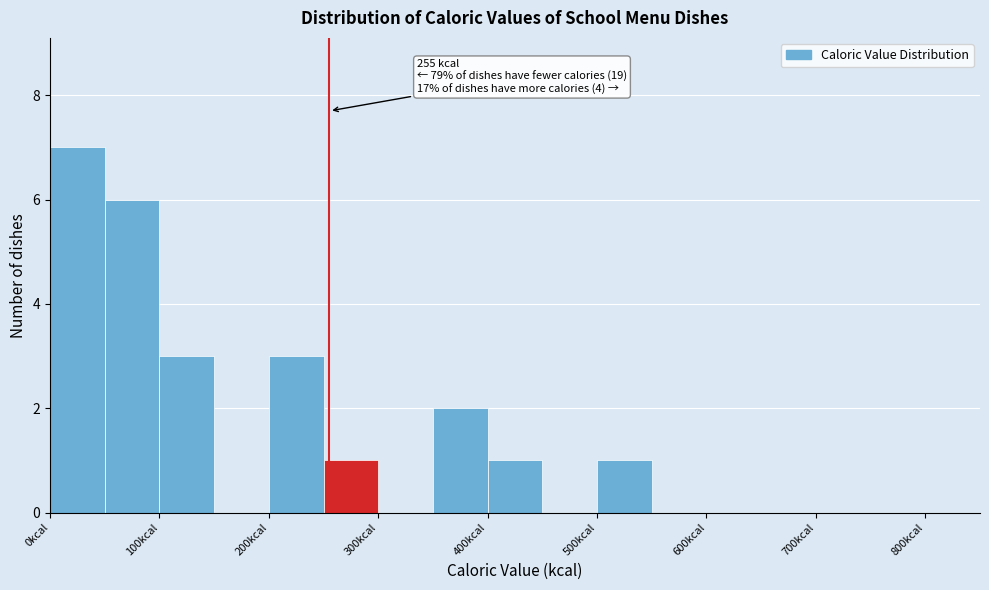

Which range on the x-axis has the tallest bar?

0 to 50